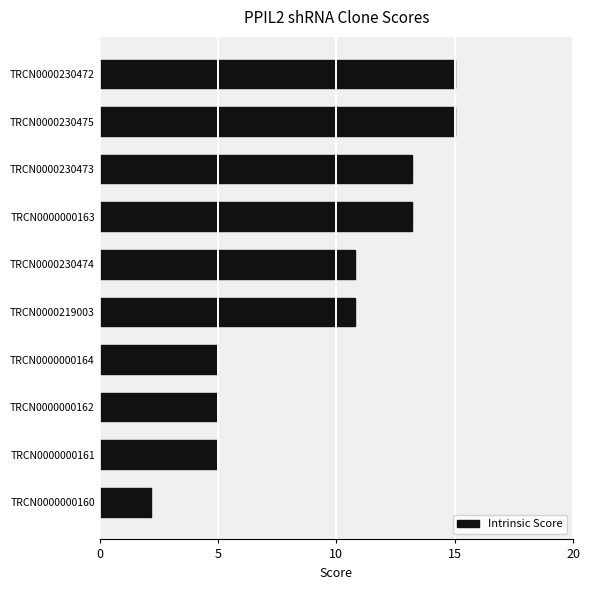

What is the label of the 9th bar from the top?

TRCN0000000161